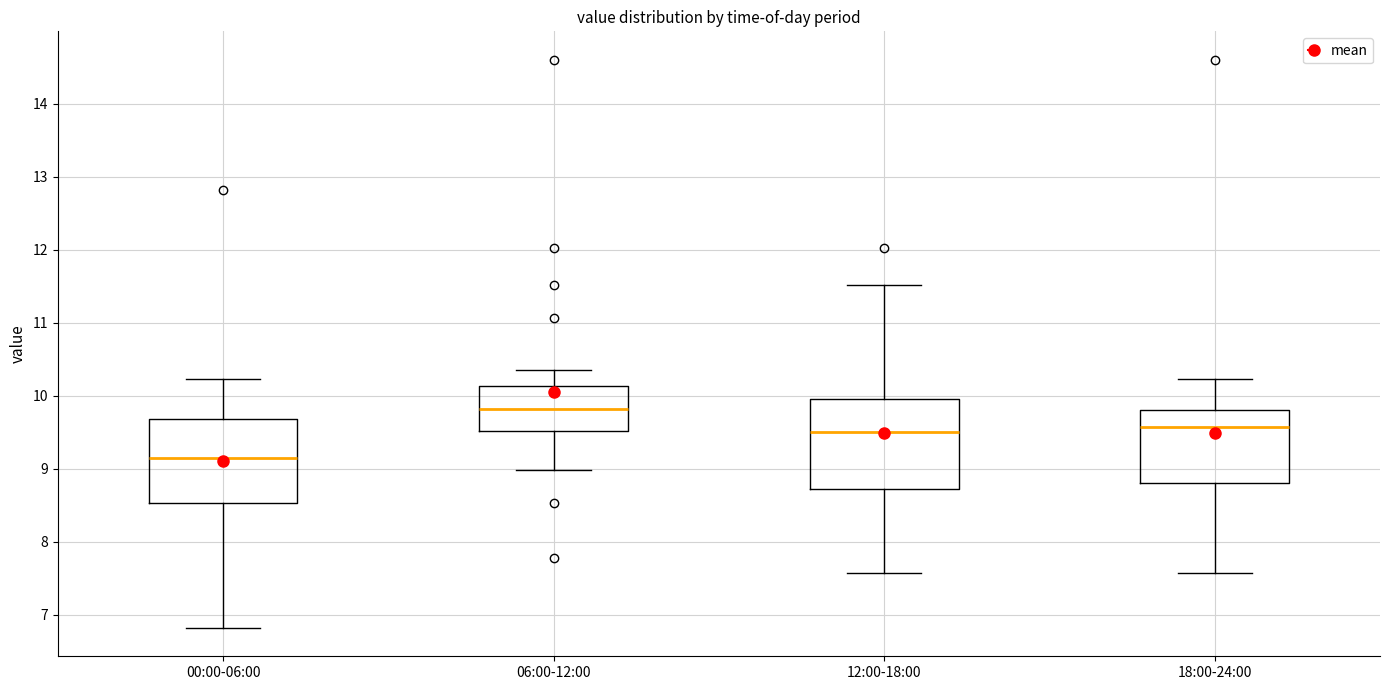

Where is the upper edge of the box for 00:00-06:00 on the y-axis? The values are not printed on the chart, so give them approximately, as read against the axis.

9.7